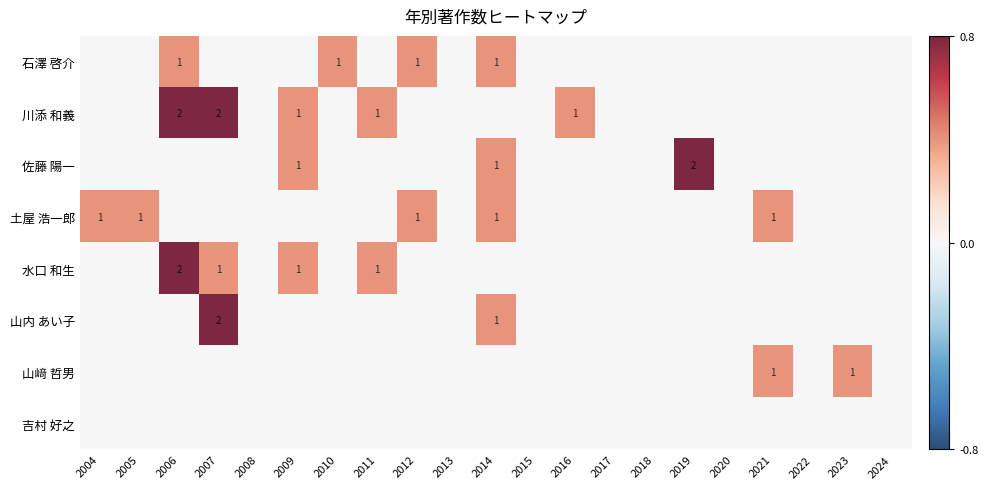

At how many categories does at least one series exceed 0?

13